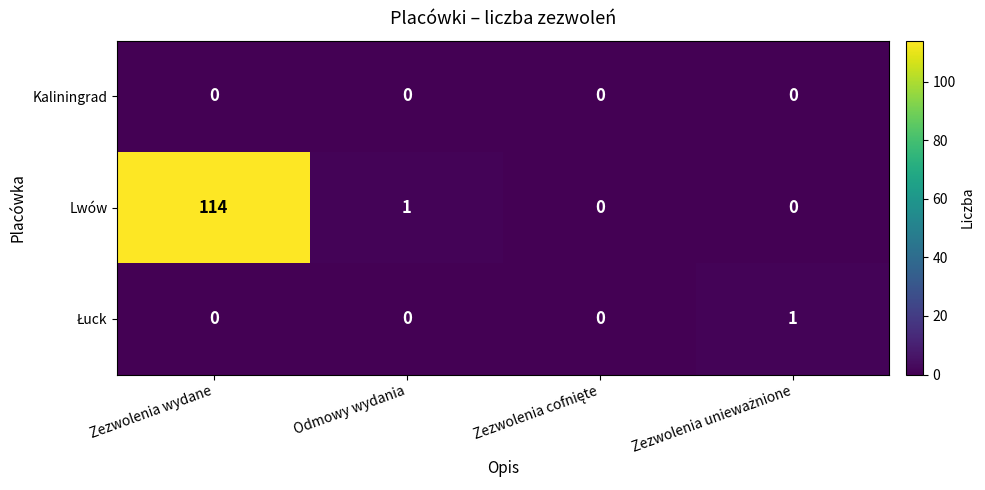

Is the value of Lwów at Zezwolenia wydane greater than the value of Kaliningrad at Zezwolenia wydane?

Yes